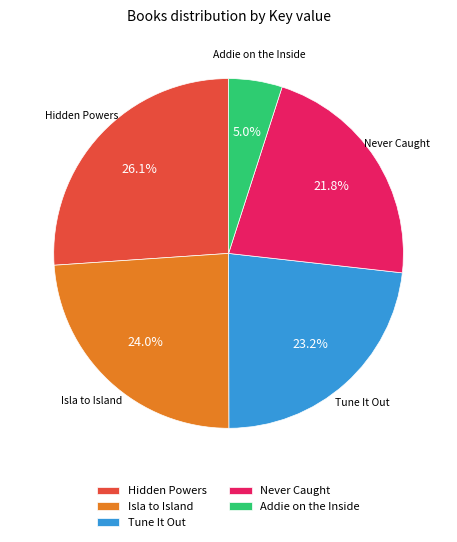

Does any single category account for the majority?

No